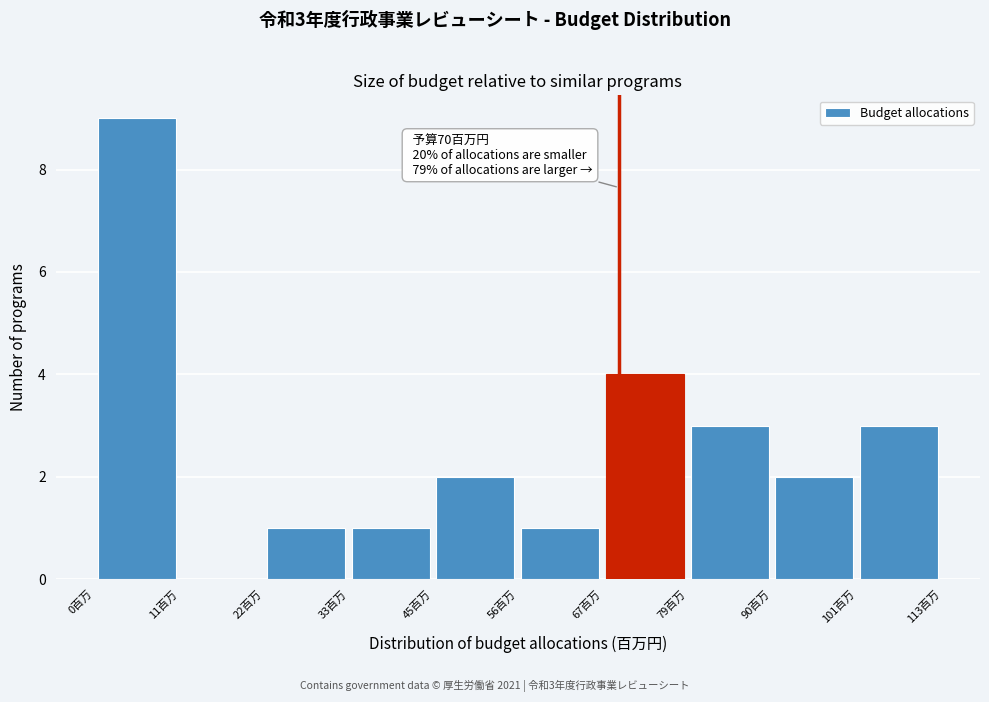

Over which range of the x-axis is the bar tallest?

0 to 12